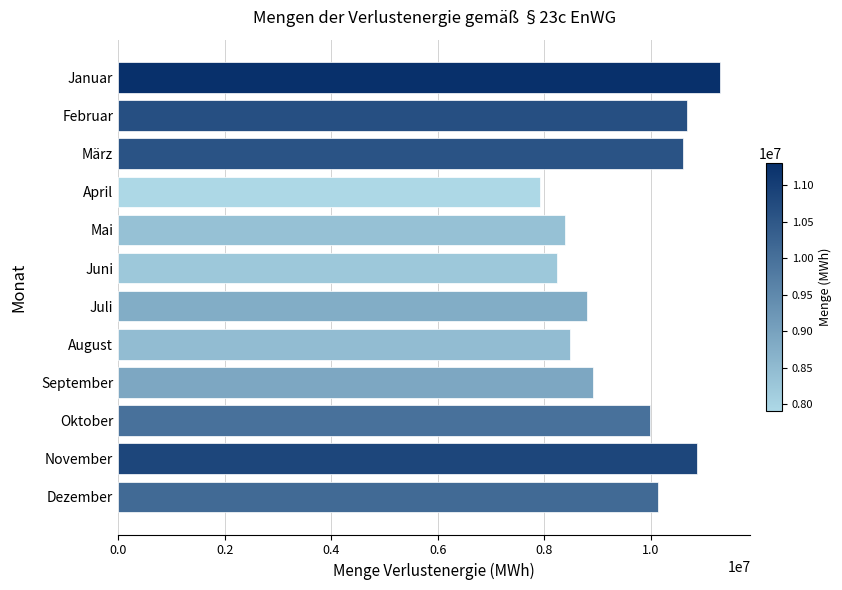

Count the number of data series in this chart.

1